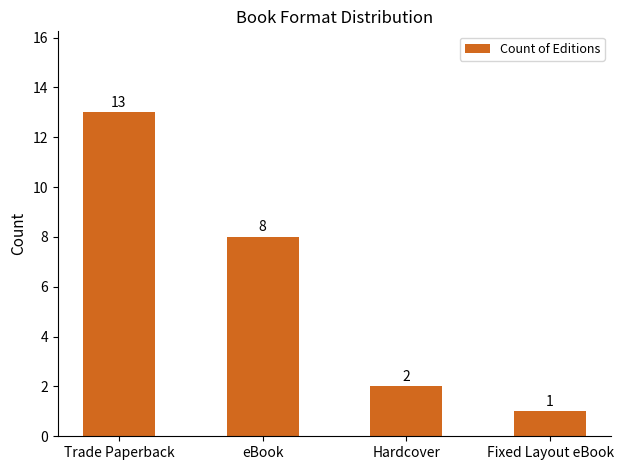

At which label does the data first exceed 8?

Trade Paperback